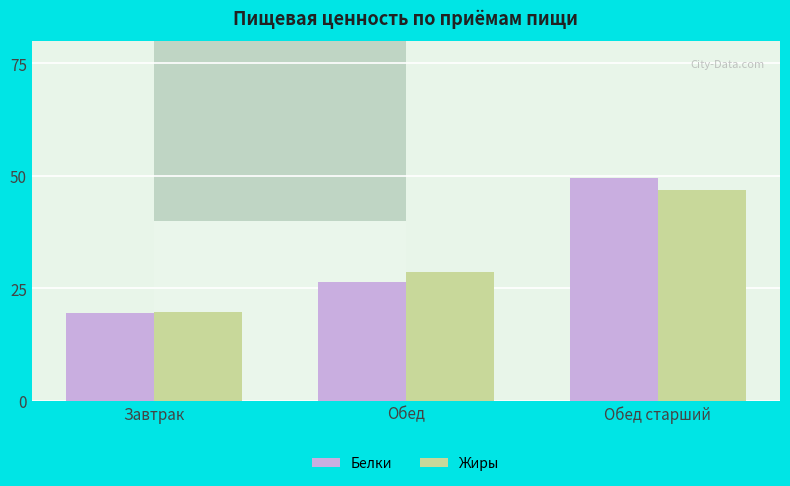

The Белки series shows 26.4 at Обед. True or false?

True